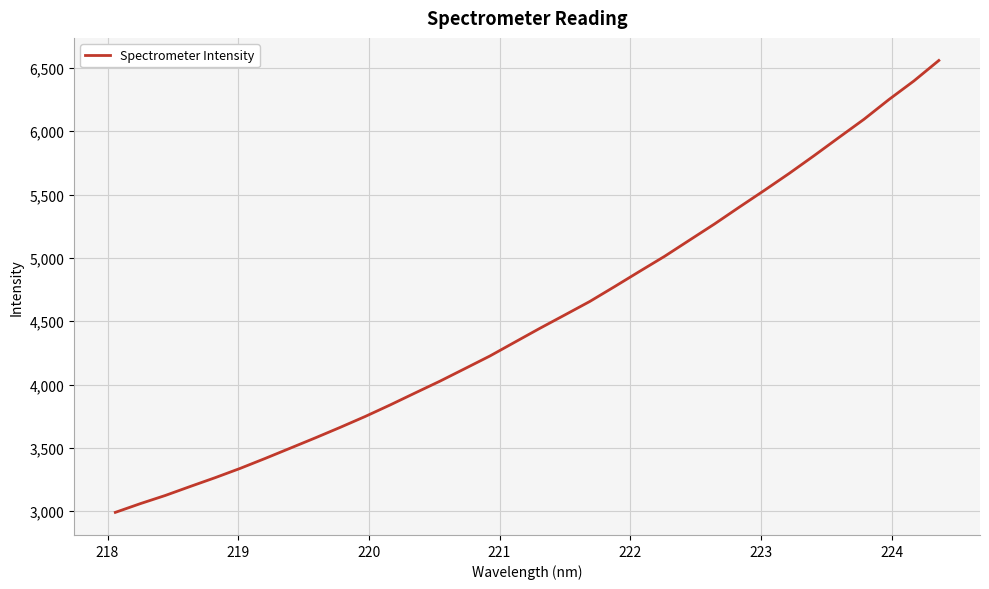

What is the minimum value shown in the chart?

2990.6